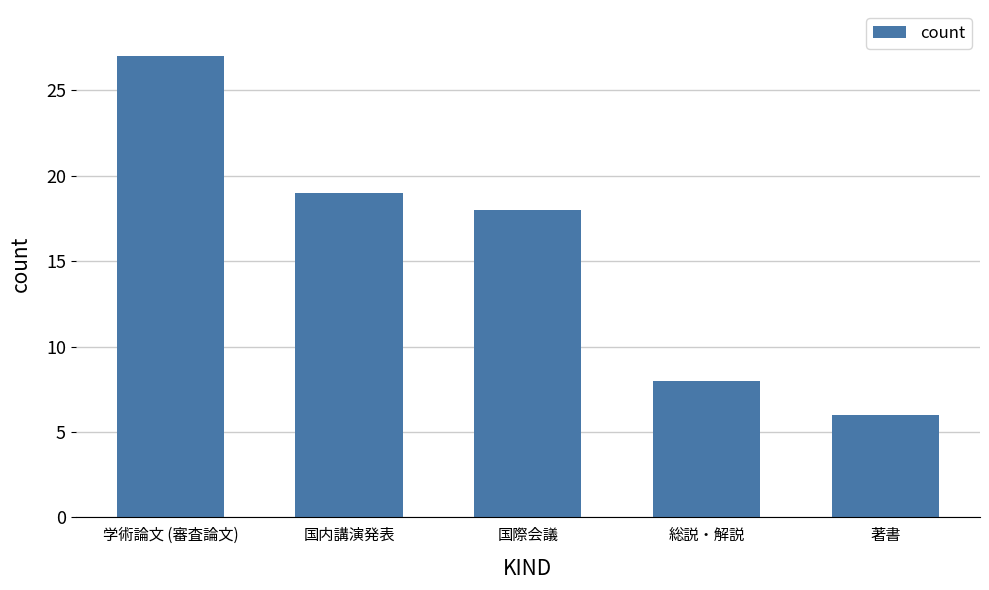

What is the minimum value shown in the chart?

6